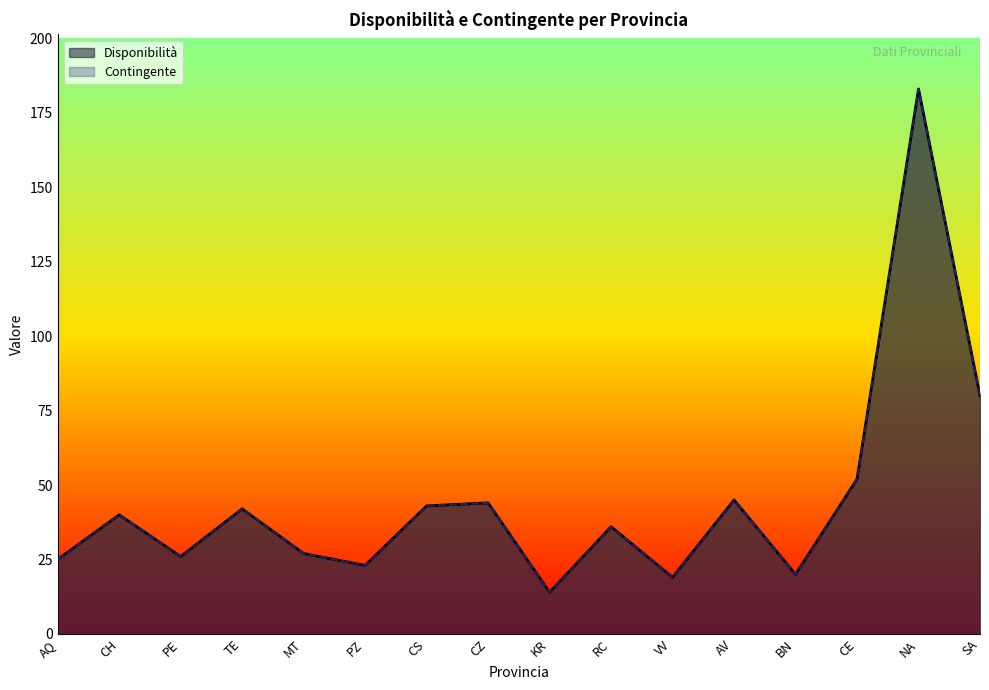

True or false: Contingente has more than 0 points higher than both neighbors.

True